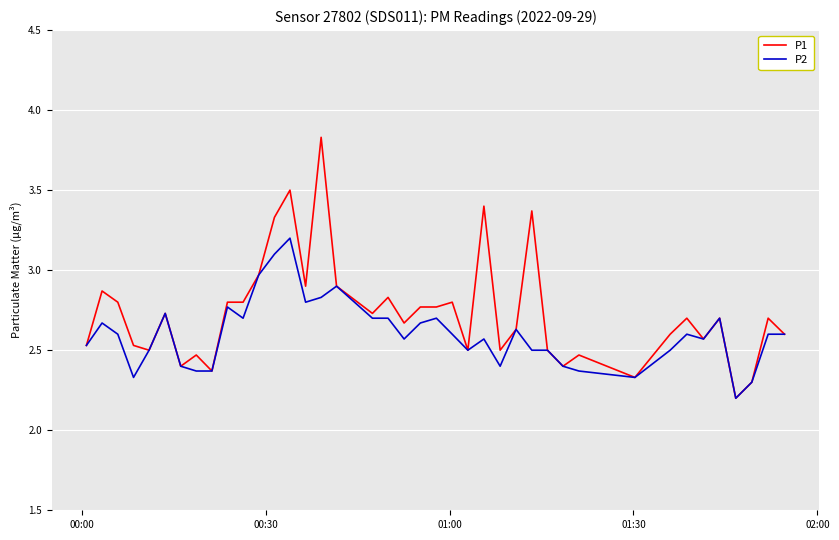

Which series has the largest range (max minus min)?

P1